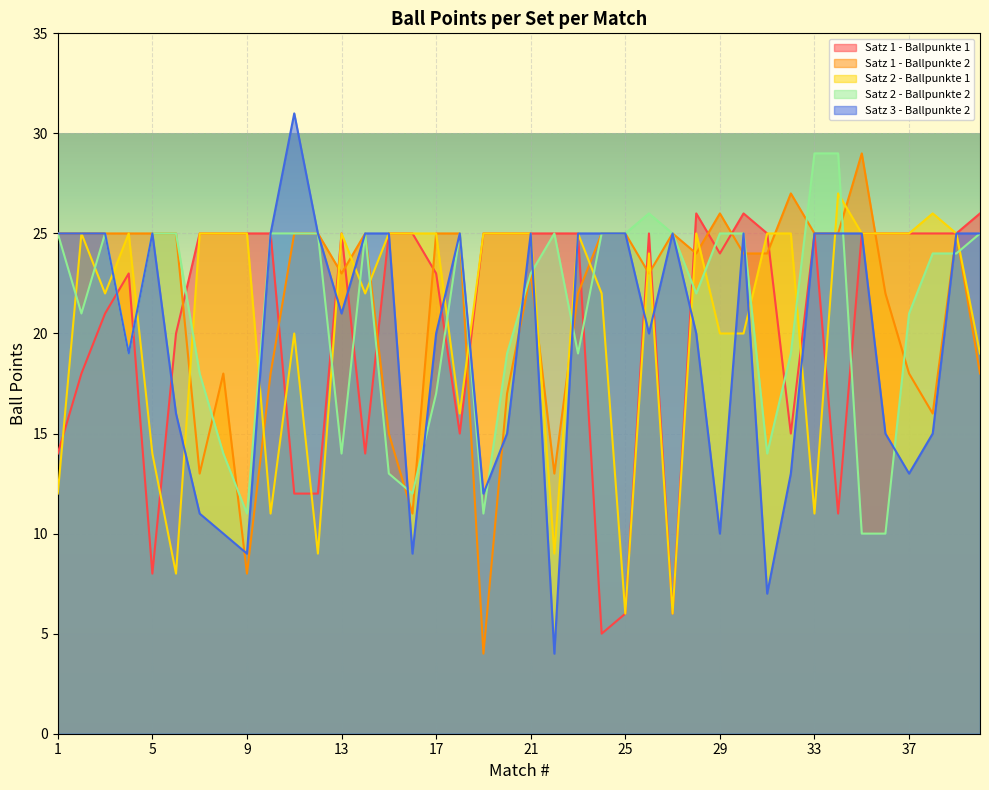

Does the chart display data point markers on the line(s)?

No